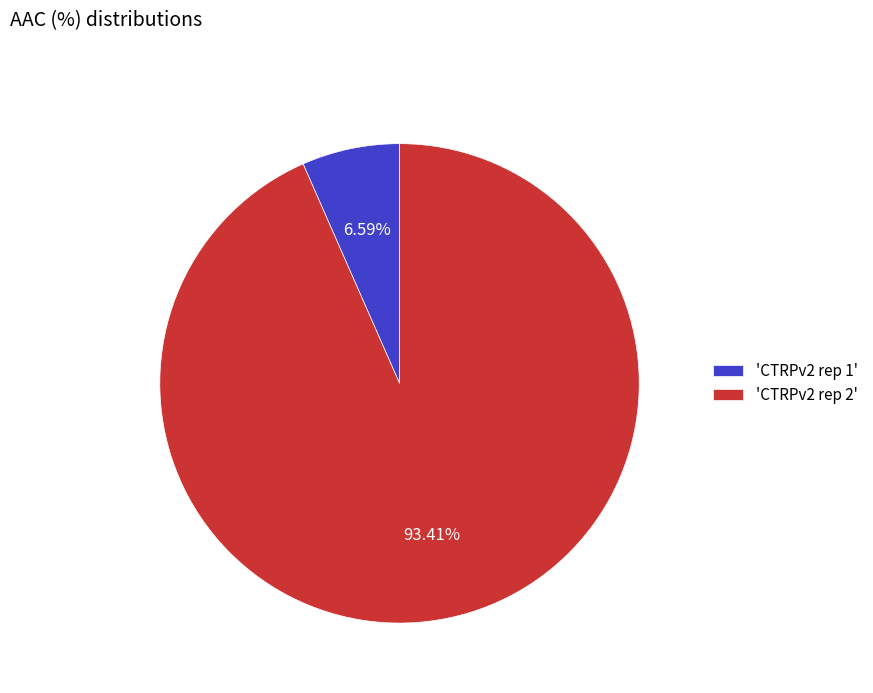

Rank the categories by value from highest to lowest.

'CTRPv2 rep 2', 'CTRPv2 rep 1'